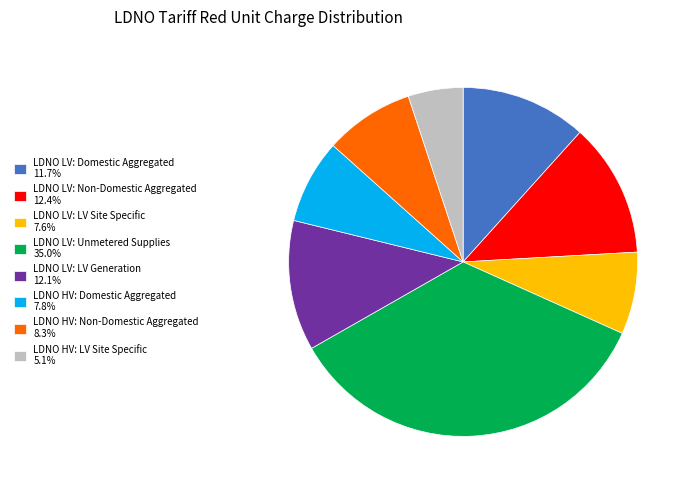

Does any single category account for the majority?

No